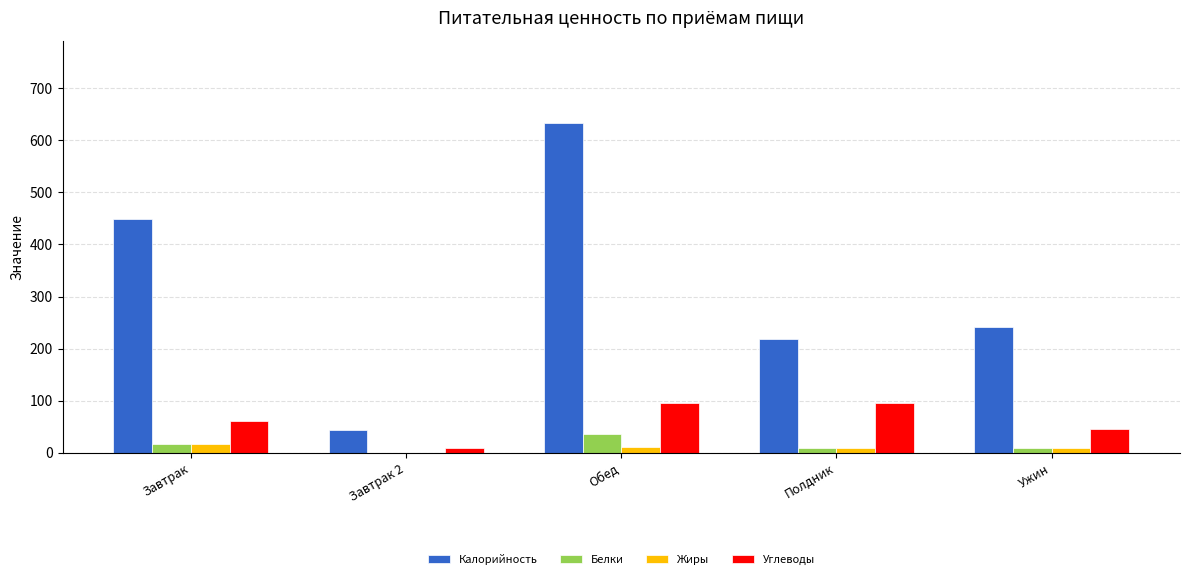

How many groups of bars are there?

5